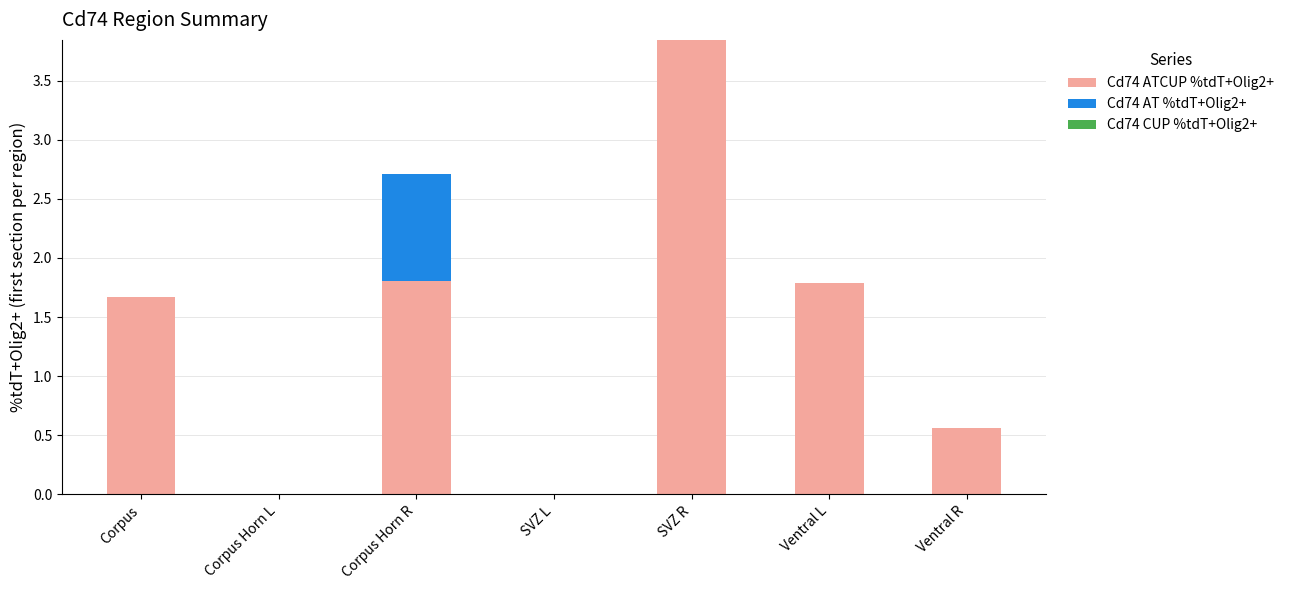

Is it true that Cd74 ATCUP %tdT+Olig2+ equals 1.0 at Corpus?

False